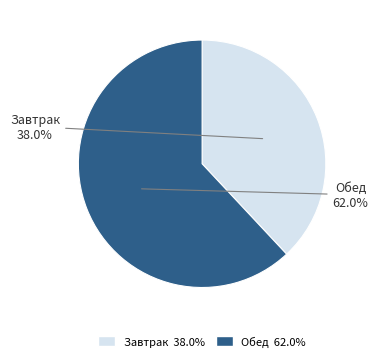

How much of the chart is everything except Обед?

38.0%